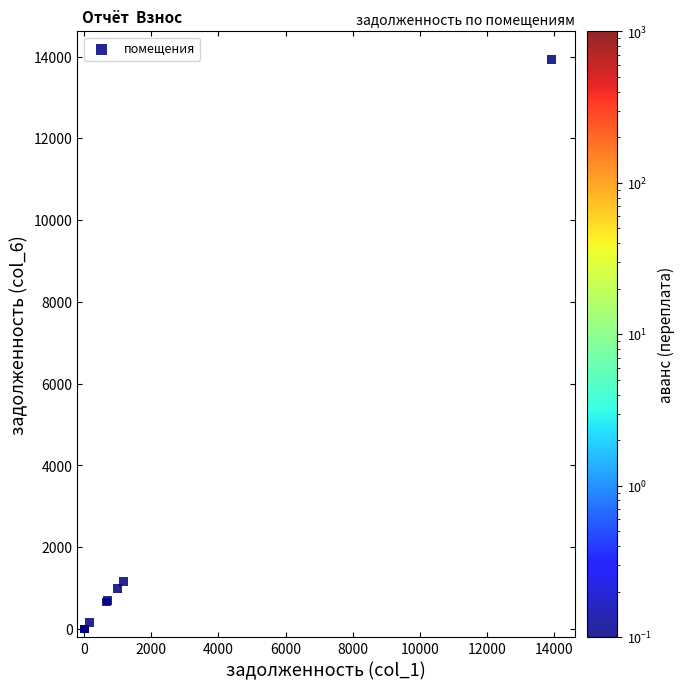

What Y value in the scatter plot is closest to 6959?

1166.9